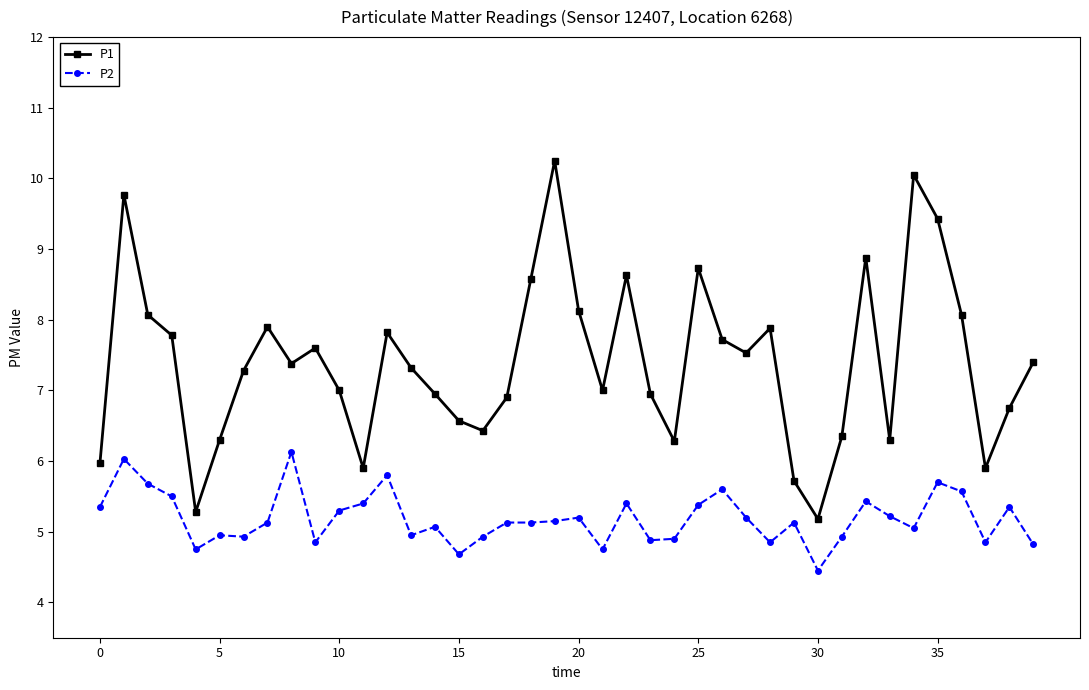

Count the number of categories in the chart.

40